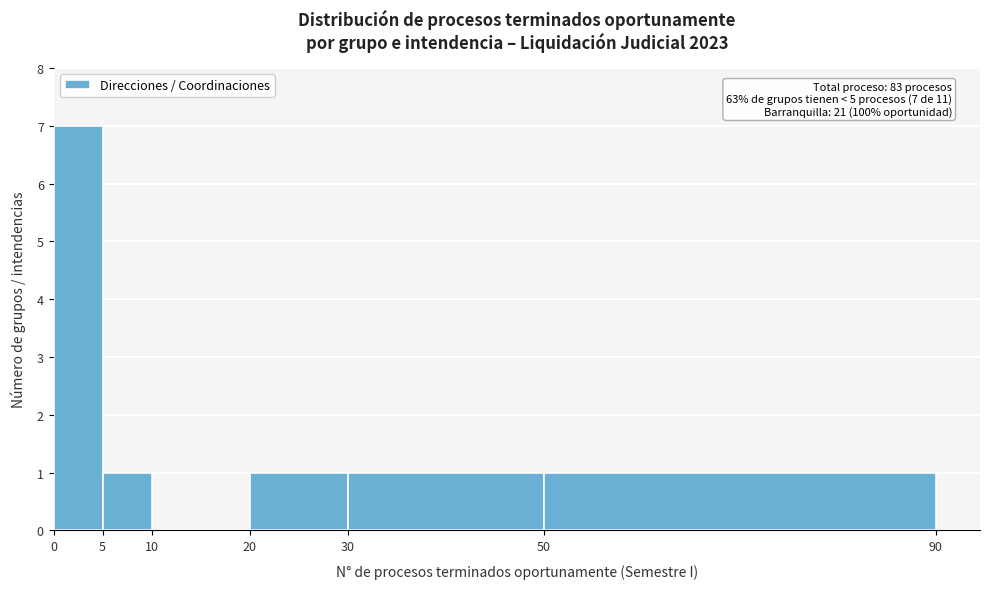

Which range on the x-axis has the tallest bar?

0 to 5